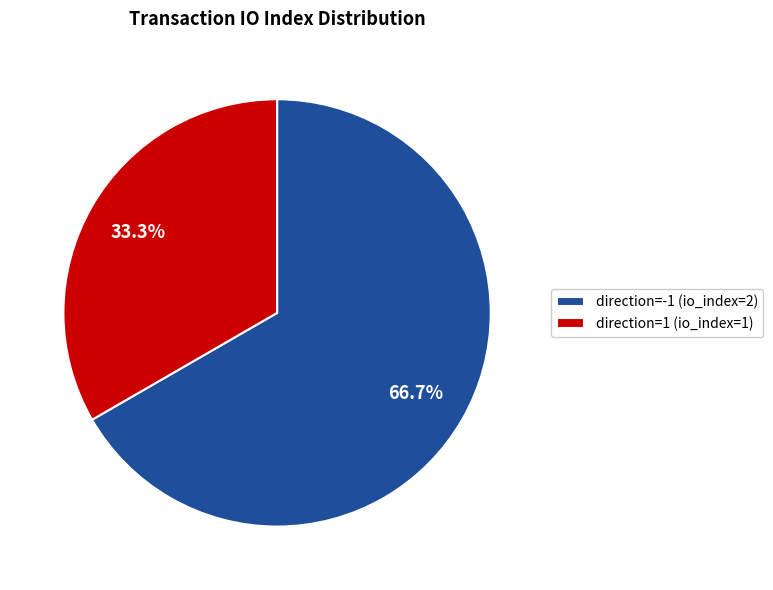

Count the number of slices in the pie.

2